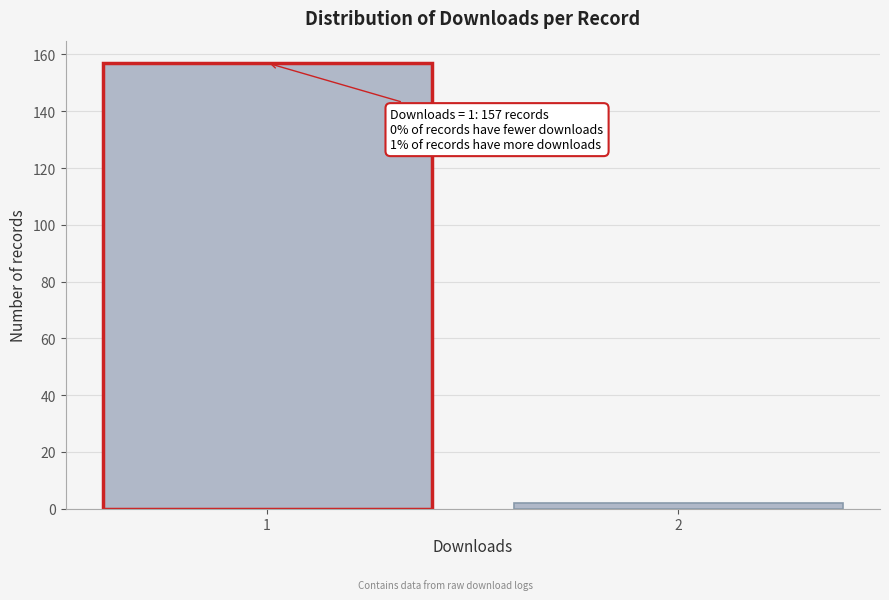

Reading right to left, list all the values displayed in this chart.

2=2	1=157